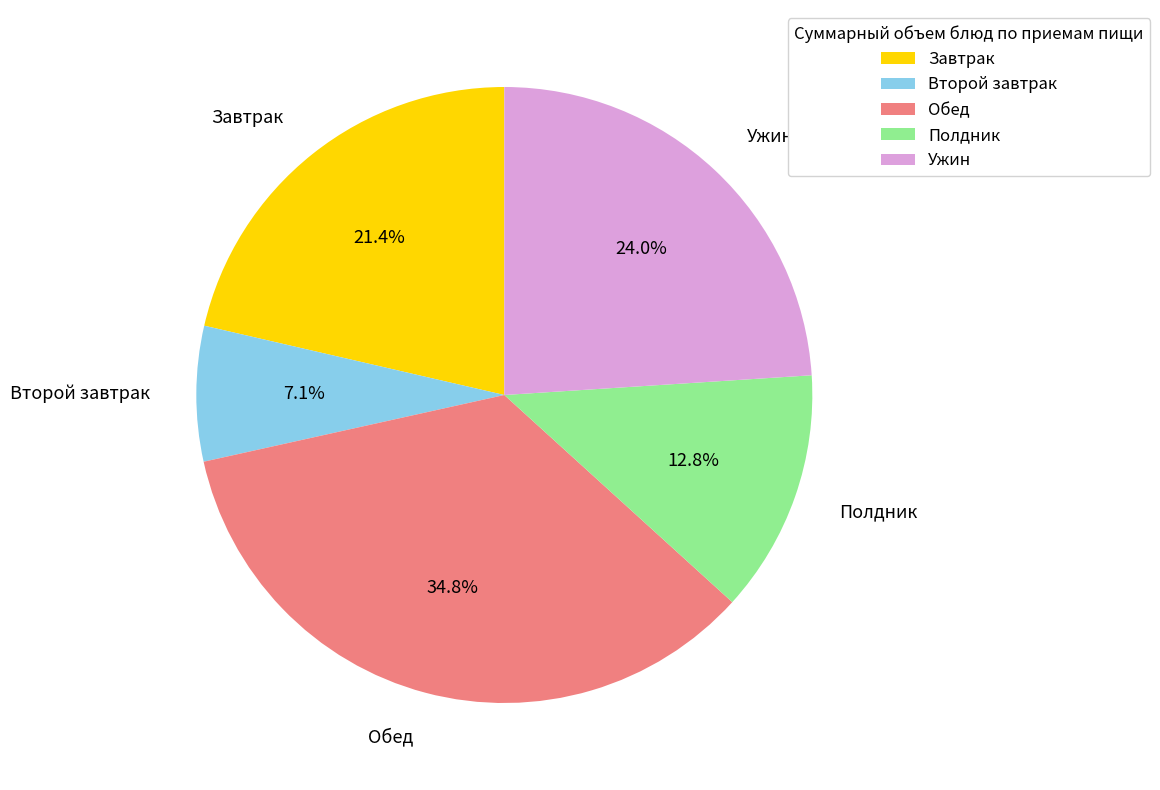

To the nearest percent, what is the average slice percentage?

20%